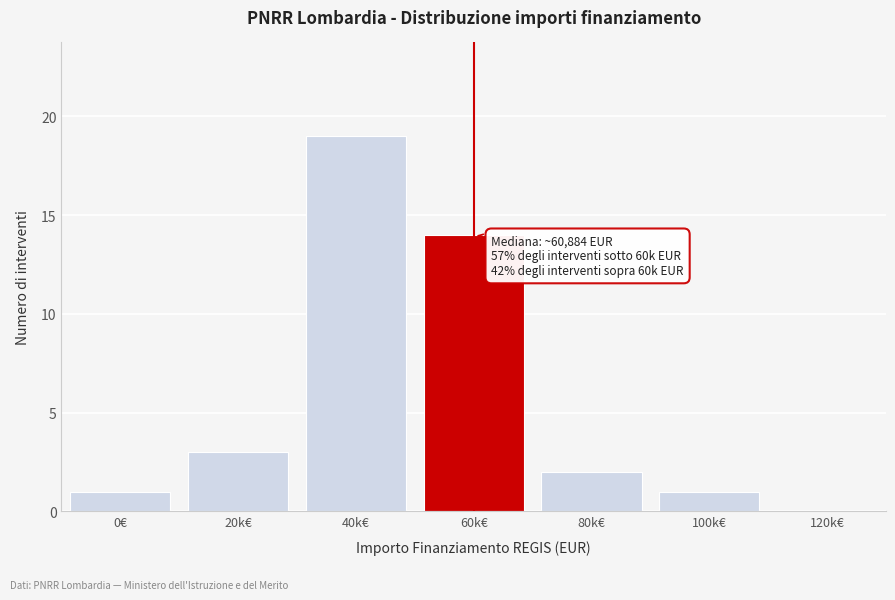

Reading right to left, transcribe all the data shown in this chart.

120k€=0	100k€=1	80k€=2	60k€=14	40k€=19	20k€=3	0€=1